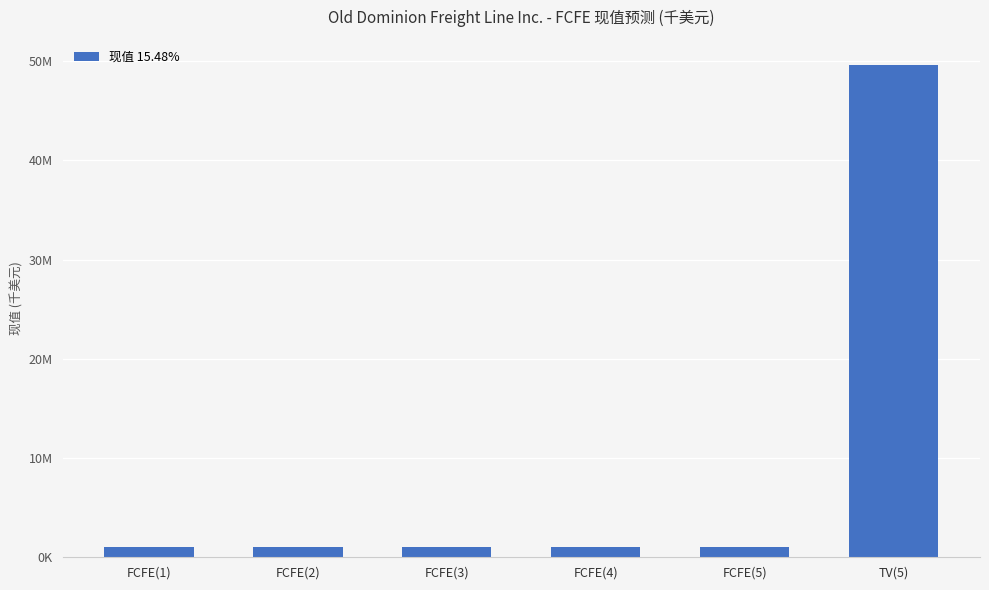

Reading left to right, extract all data points from this chart.

1000634	1045126	1068908	1070026	1047917	49668837